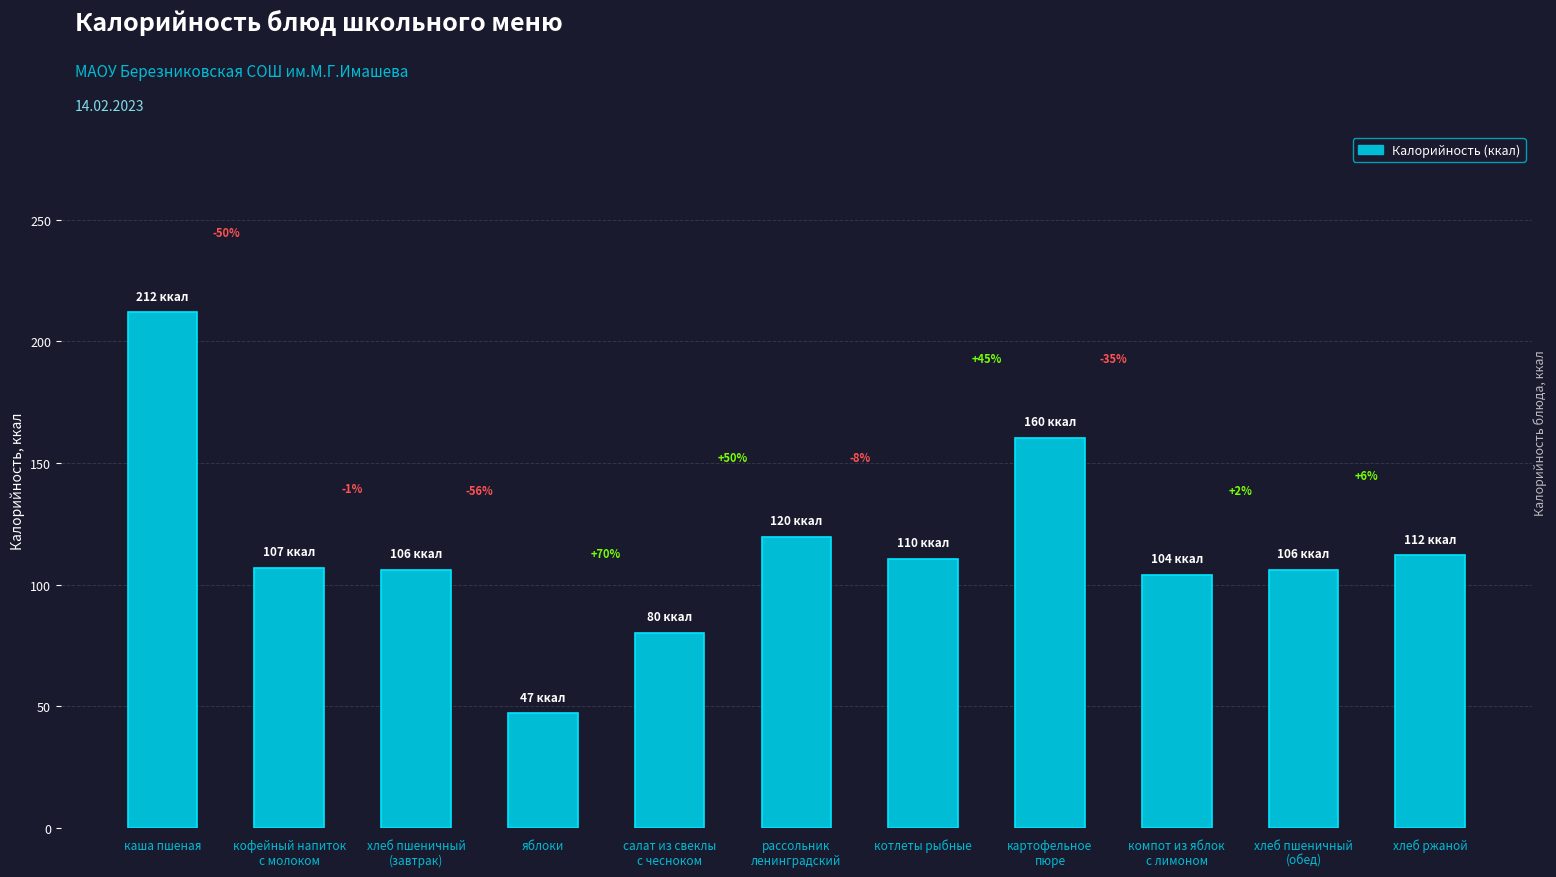

Are the bars horizontal?

No